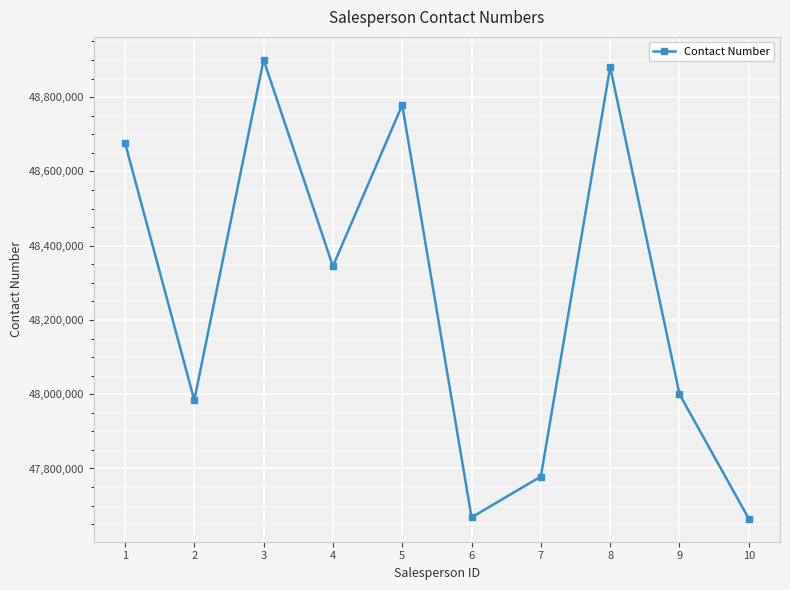

True or false: there are more than 0 points higher than both neighbors.

True